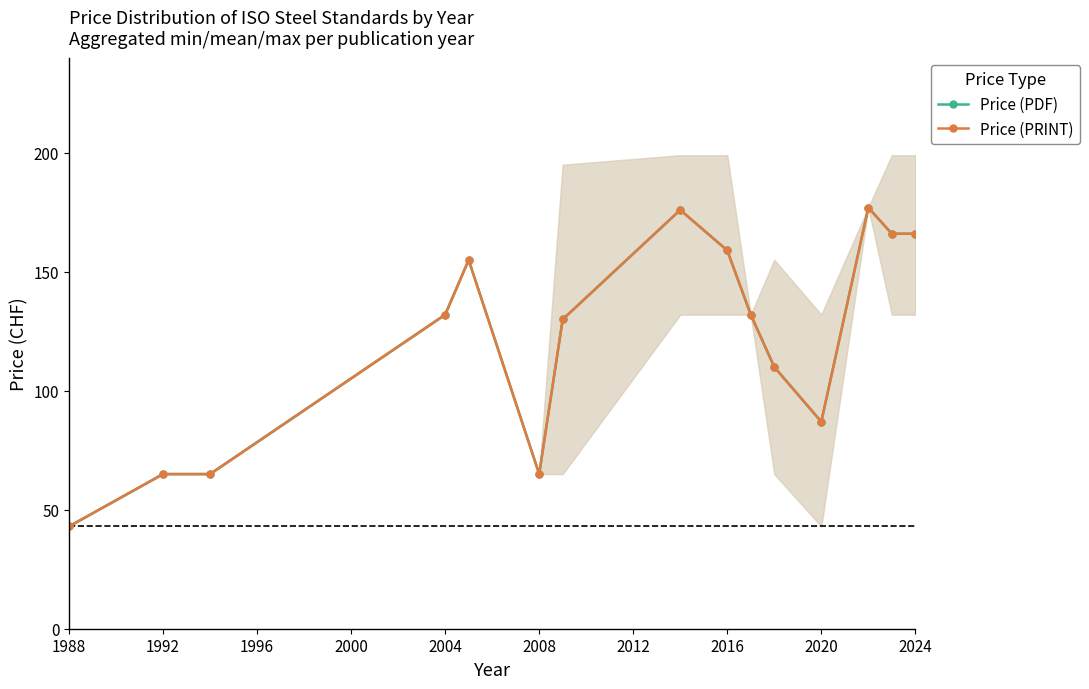

Does the chart display data point markers on the line(s)?

Yes